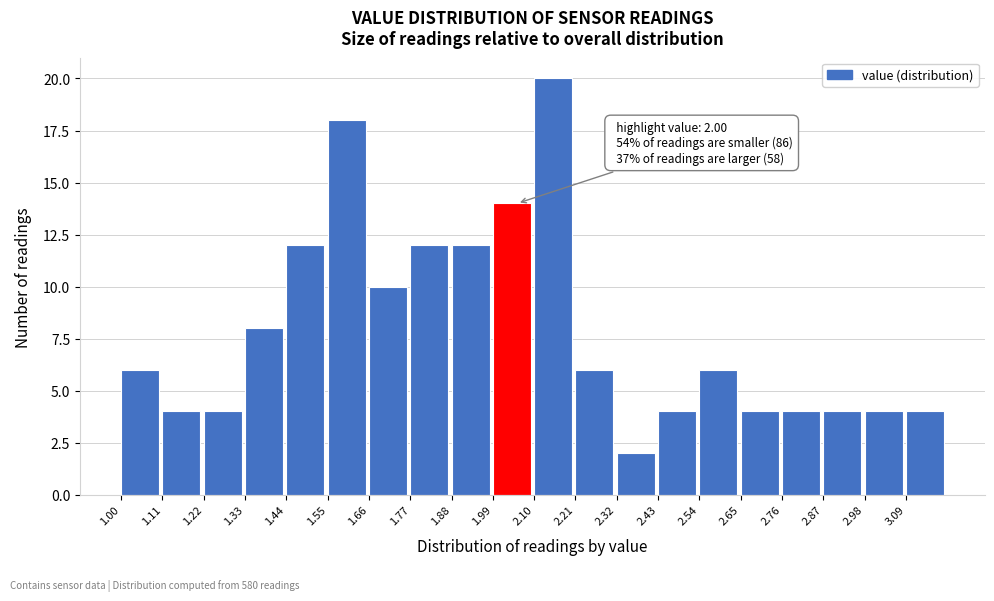

Which range on the x-axis has the tallest bar?

2.10 to 2.21